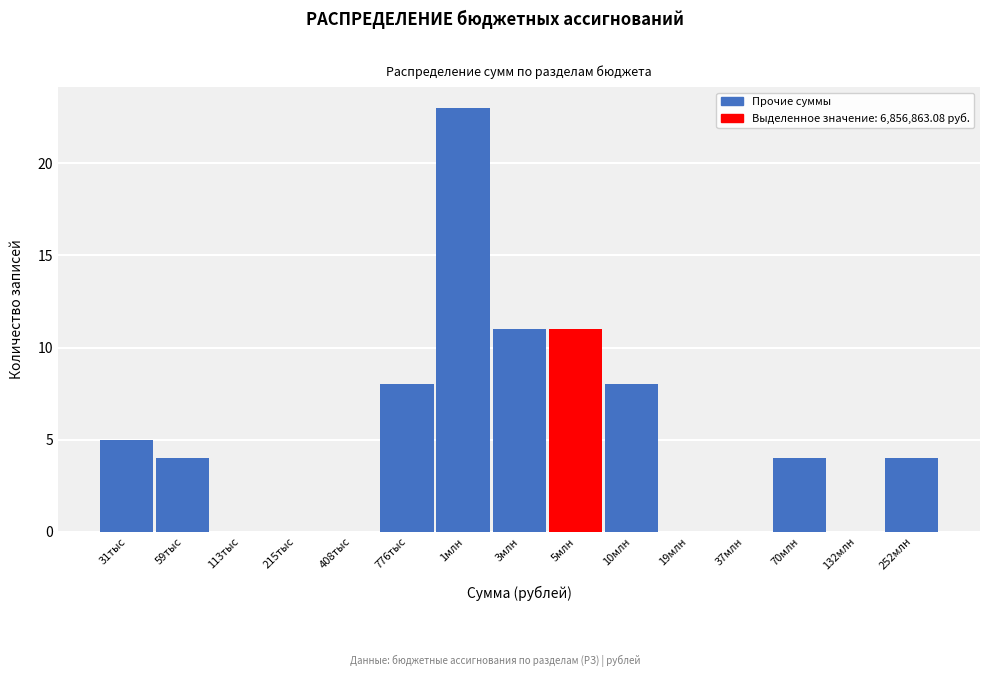

Reading left to right, extract all data points from this chart.

31тыс=5	59тыс=4	113тыс=0	215тыс=0	408тыс=0	776тыс=8	1млн=23	3млн=11	5млн=11	10млн=8	19млн=0	37млн=0	70млн=4	132млн=0	252млн=4